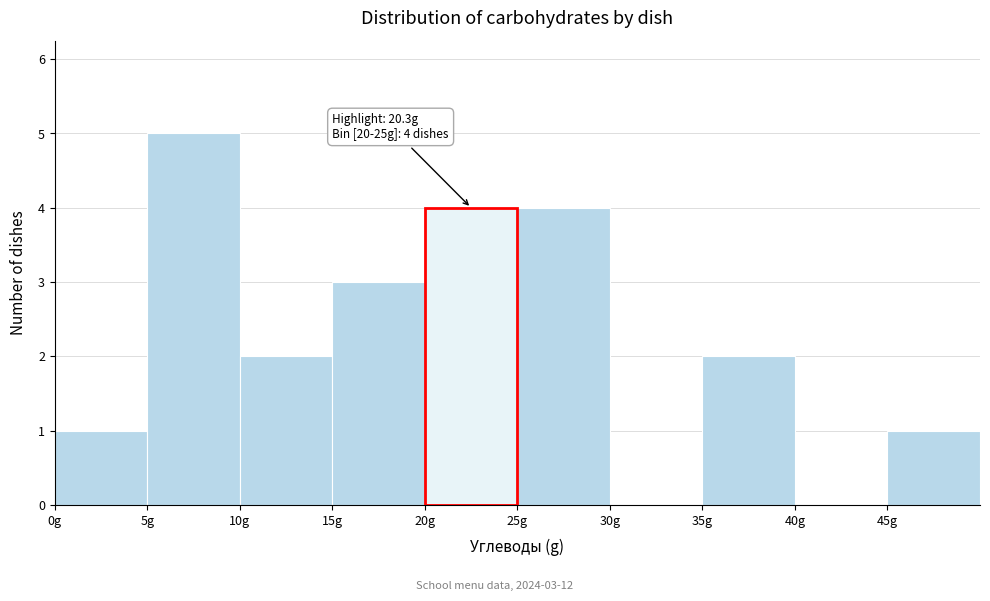

Which range on the x-axis has the tallest bar?

5 to 10